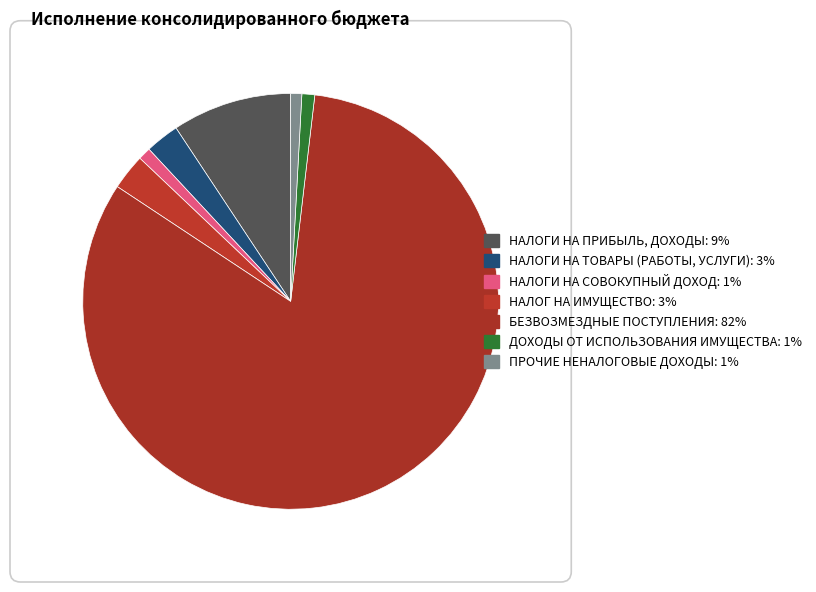

Which slice is the largest?

БЕЗВОЗМЕЗДНЫЕ ПОСТУПЛЕНИЯ